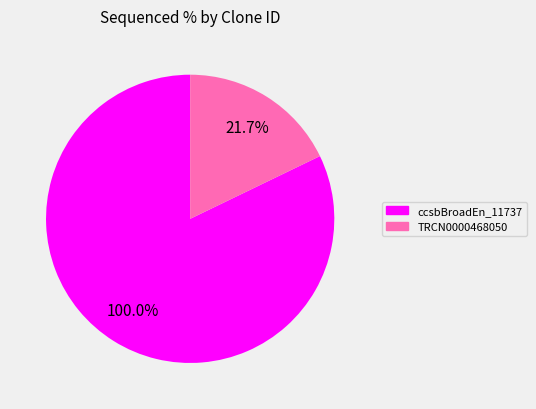

True or false: ccsbBroadEn_11737 accounts for 70% of the total.

False